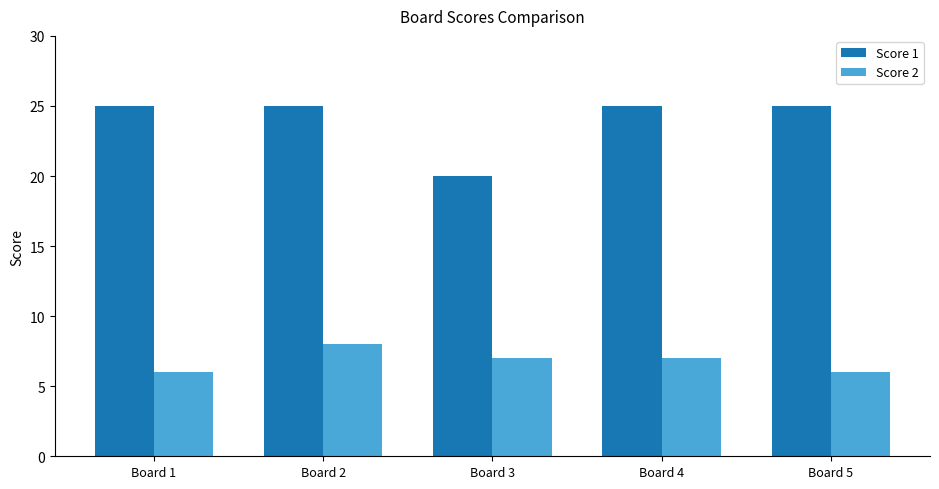

What is the sum of the Score 1 values at Board 4 and Board 1?

50